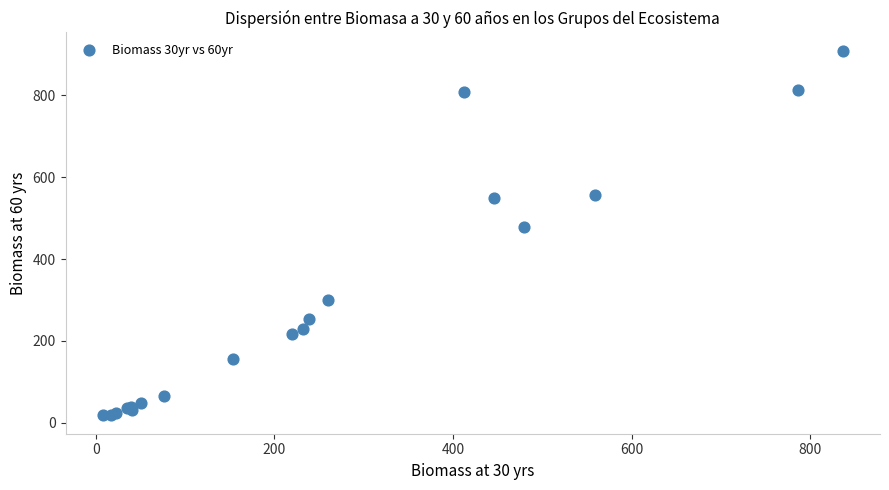

What Y value in the scatter plot is closest to 463?

479.4